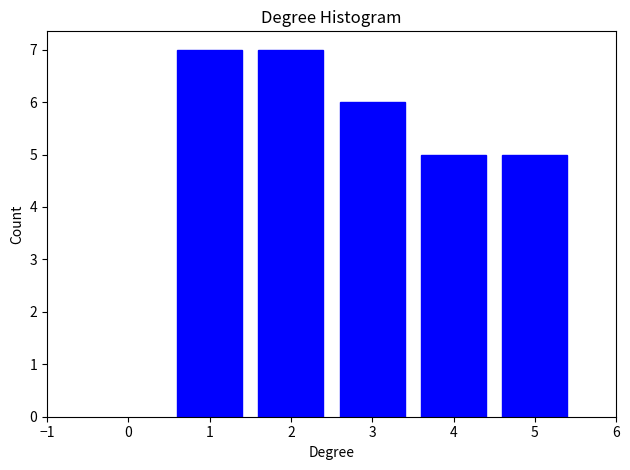

Reading left to right, transcribe all the data shown in this chart.

1=7	2=7	3=6	4=5	5=5